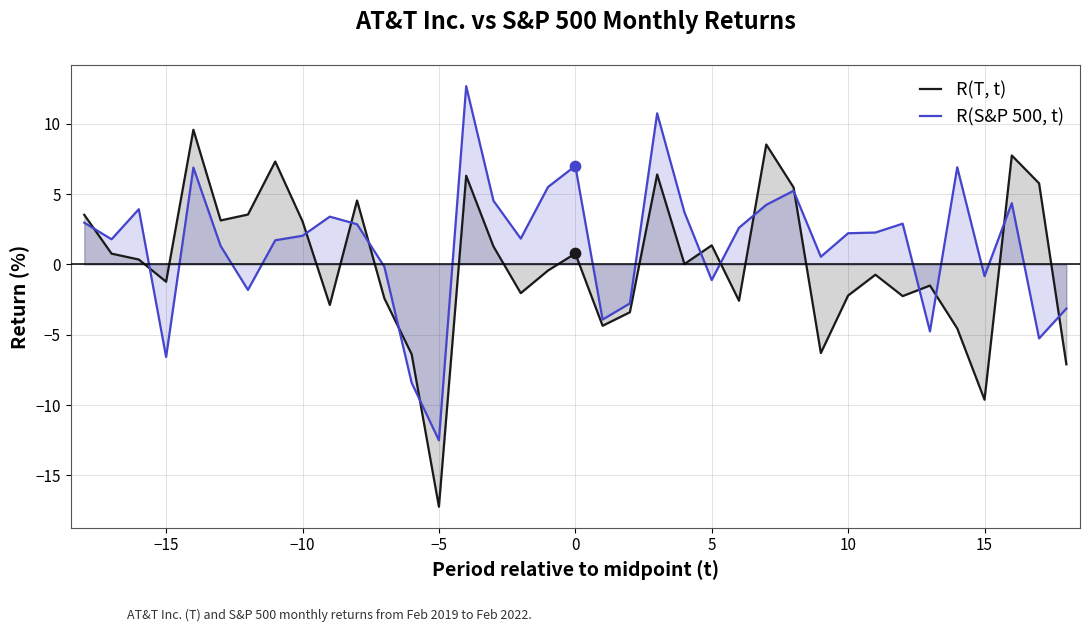

Which series has the largest total across all categories?

R(S&P 500, t)